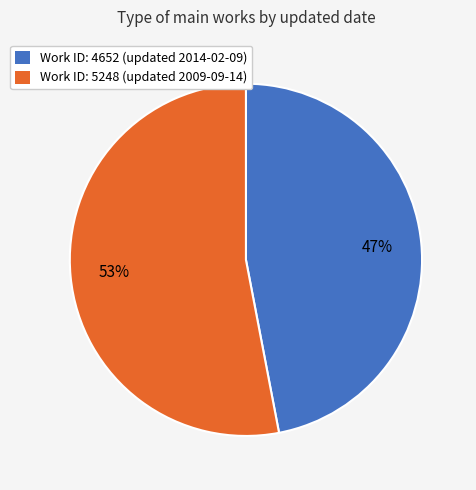

What is the smallest slice in the pie chart?

Work ID: 4652 (updated 2014-02-09)